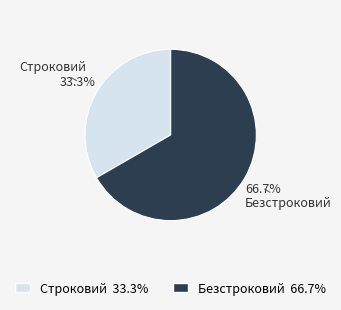

Approximately how many times larger is the value at Строковий compared to Безстроковий?

0.5